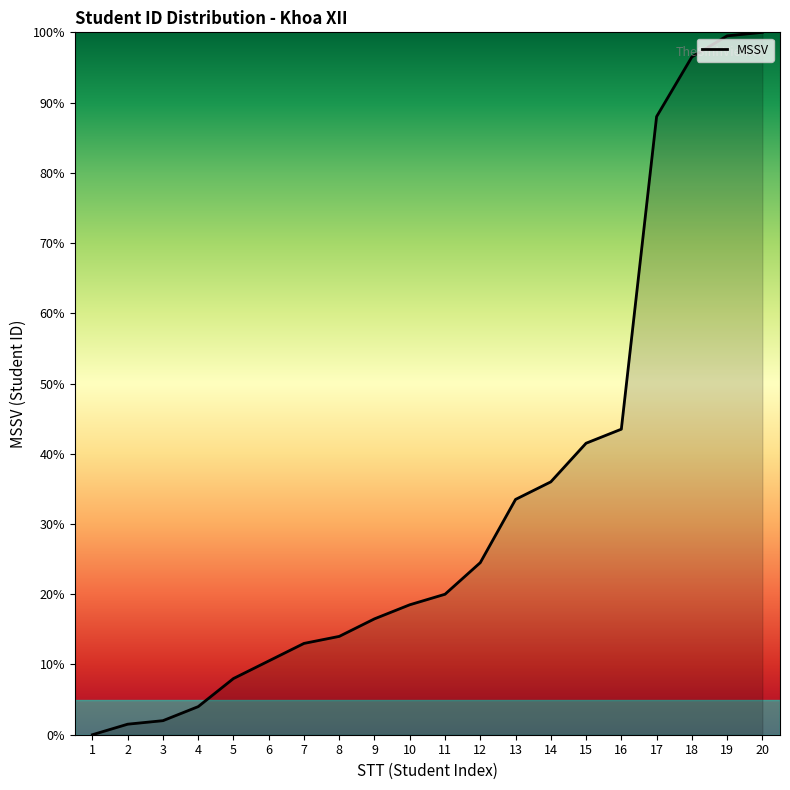

Is this an area chart (filled region under the line)?

No